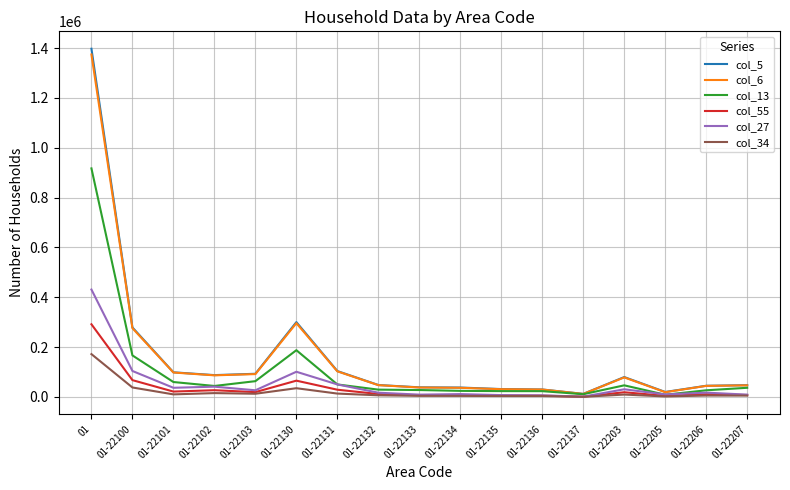

What is the minimum value for col_27?

868